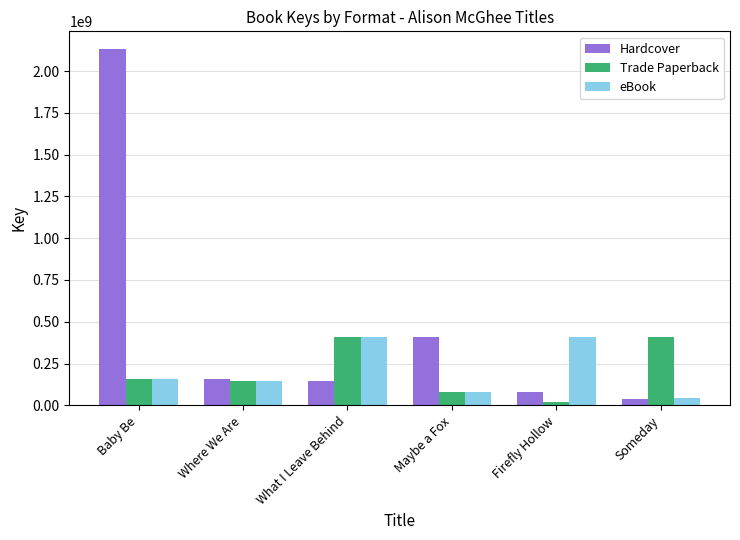

What is the label of the 5th bar from the left?

Firefly Hollow